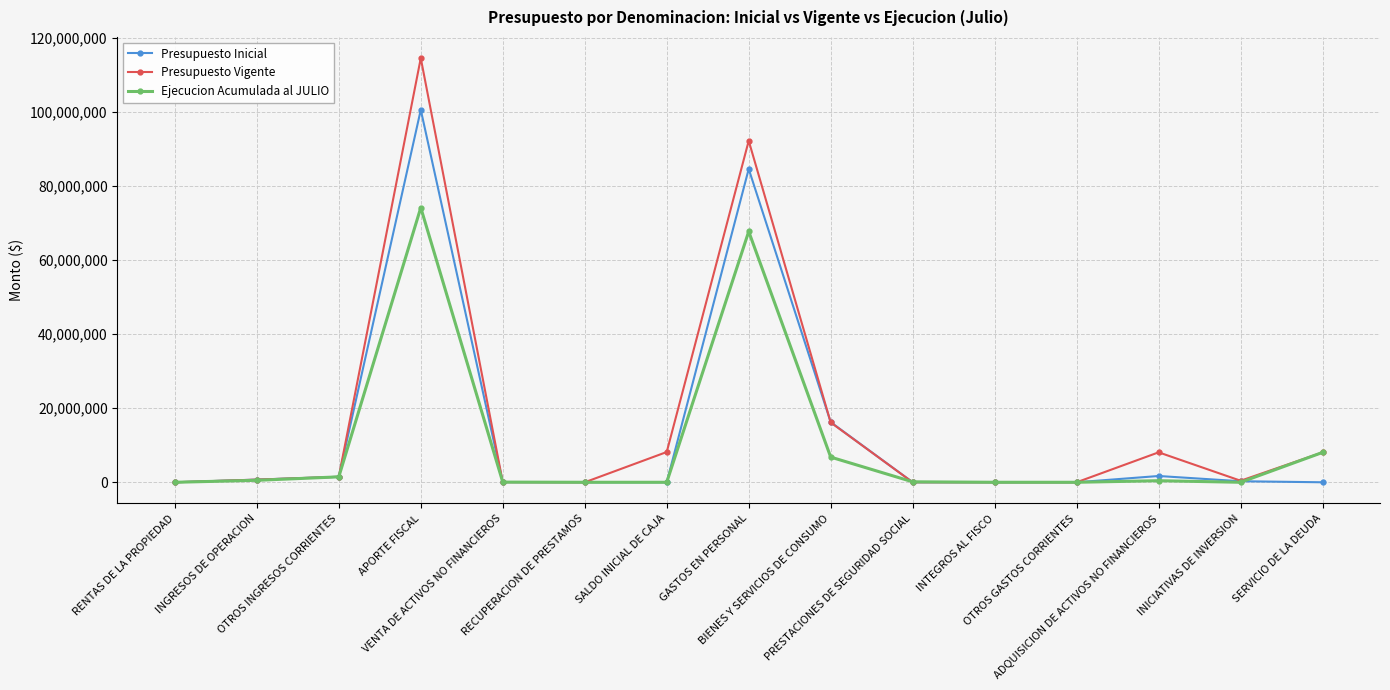

True or false: Ejecucion Acumulada al JULIO has more than 1 interior local peaks.

True